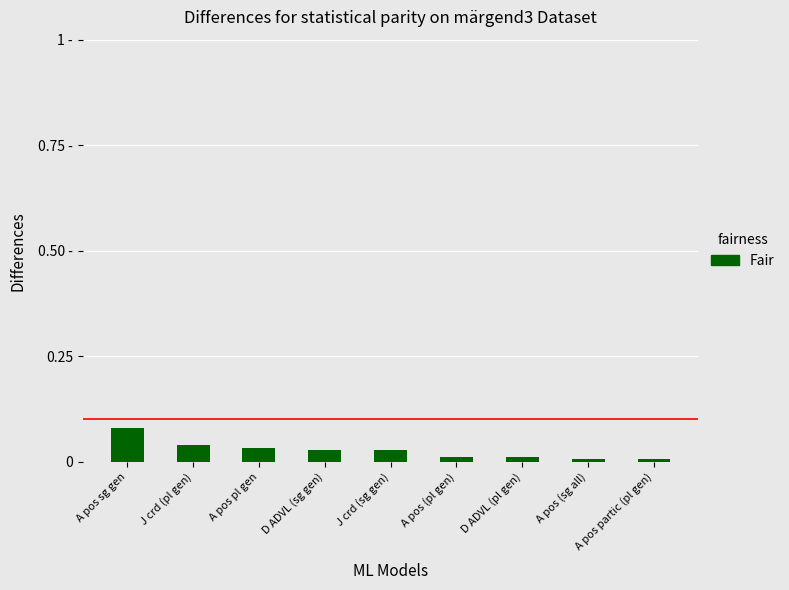

Are the bars horizontal?

No